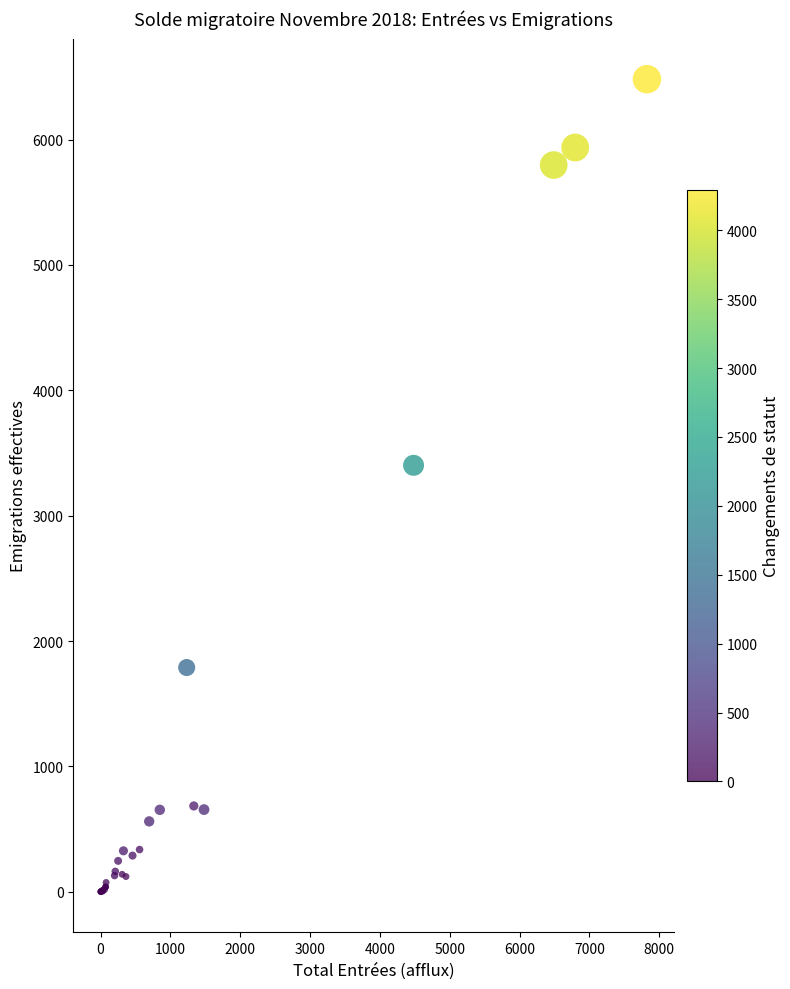

What Y value in the scatter plot is closest to 3241?

3402